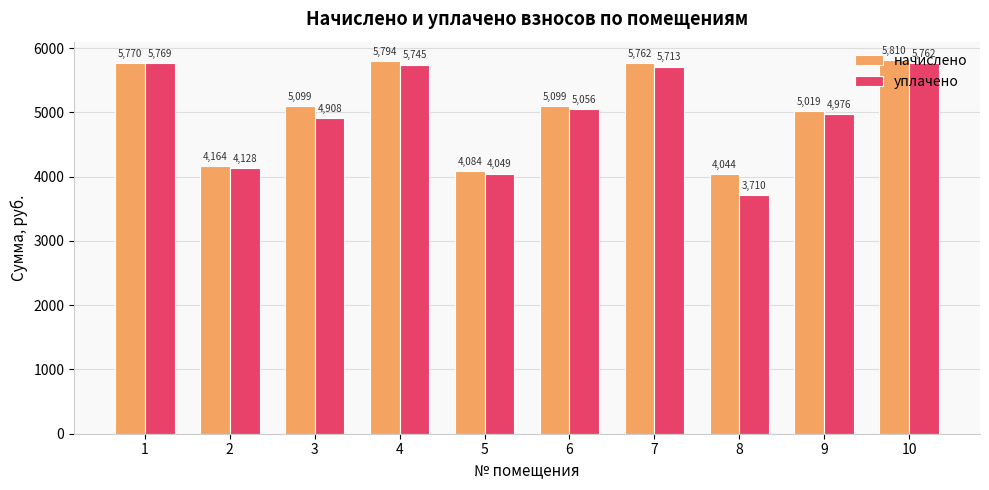

At which category does the chart reach its peak across all series?

10